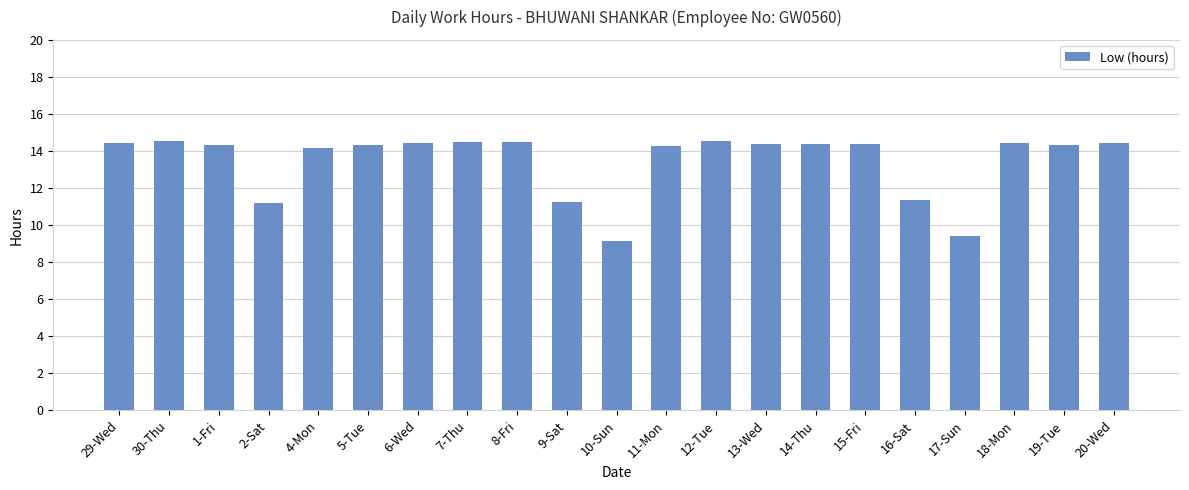

True or false: the data shows 14.5 at 30-Thu.

True